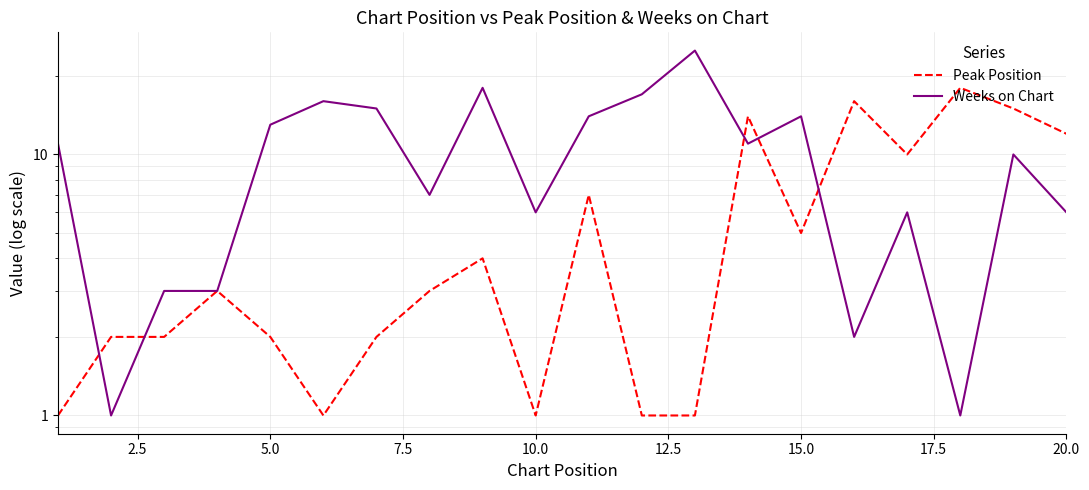

What is the maximum value for Peak Position?

18